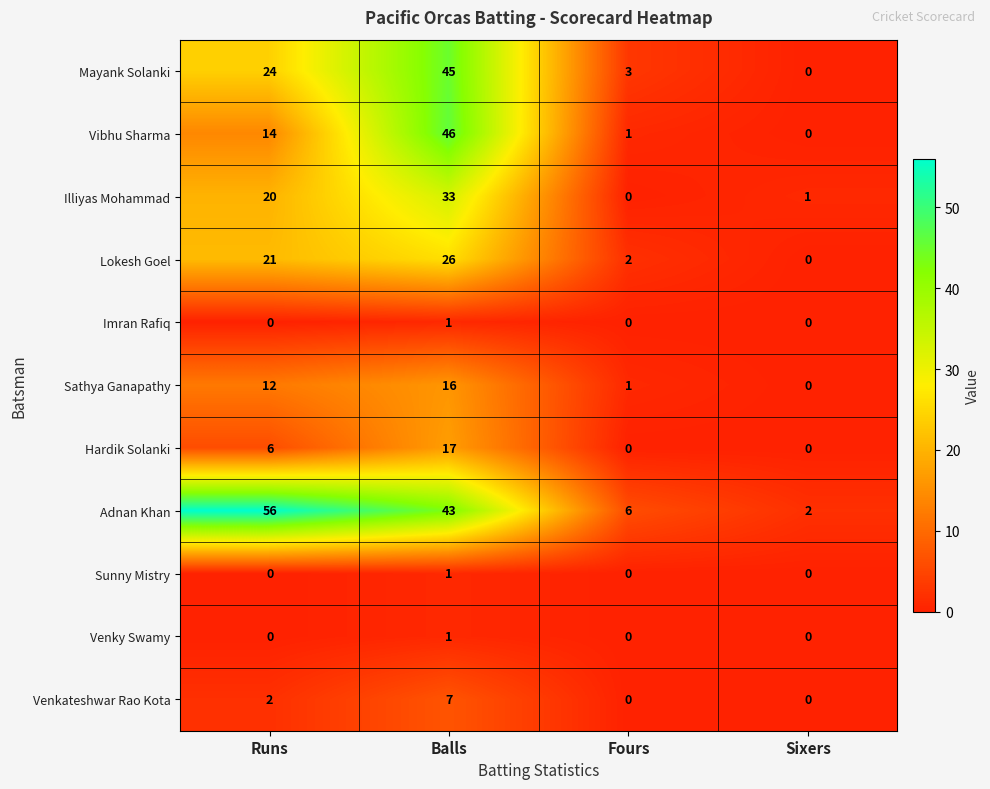

Is it true that Vibhu Sharma equals 3 at Runs?

False